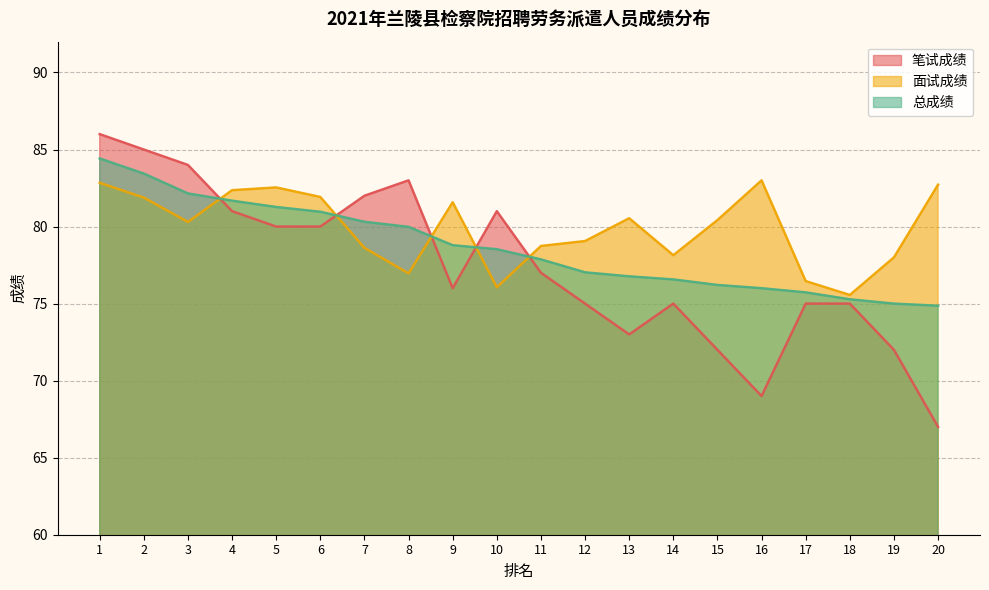

In 面试成绩, how many points are lower than both neighbors (excluding endpoints)?

5